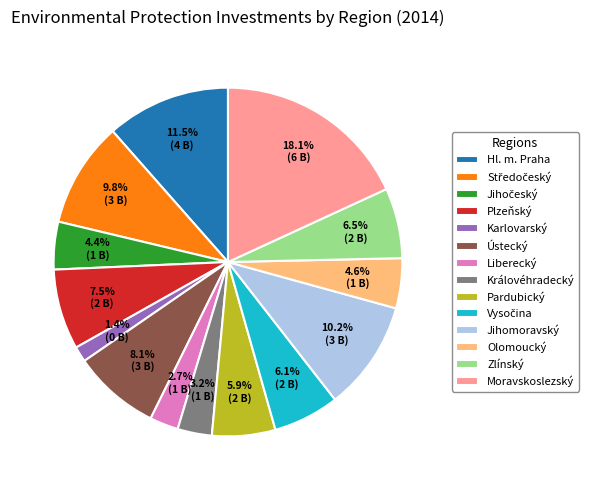

To the nearest percent, what is the difference between the largest and smallest slice percentages?

17%